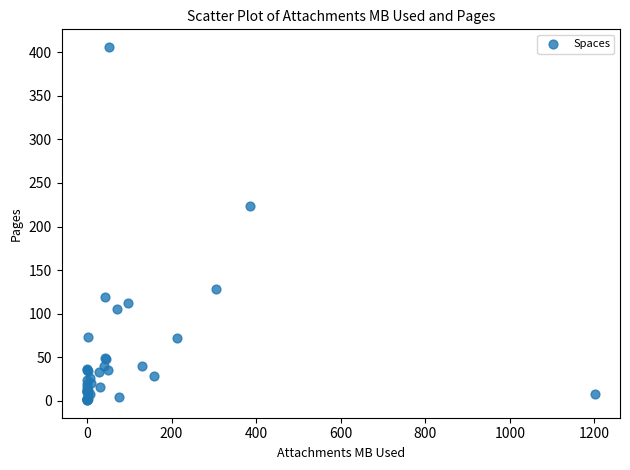

What Y value in the scatter plot is closest to 203?

224